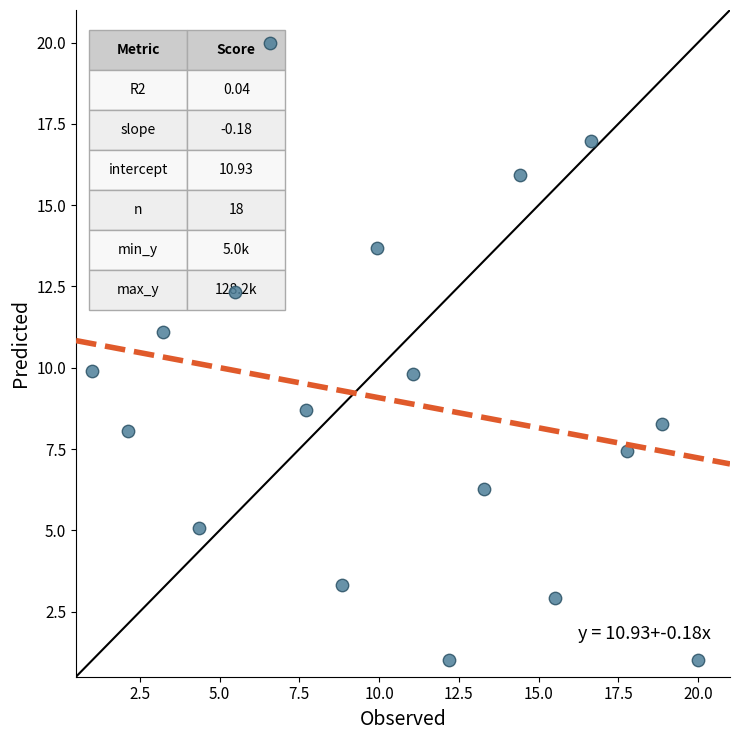

What is the range of Y values (max minus min)?

19.0